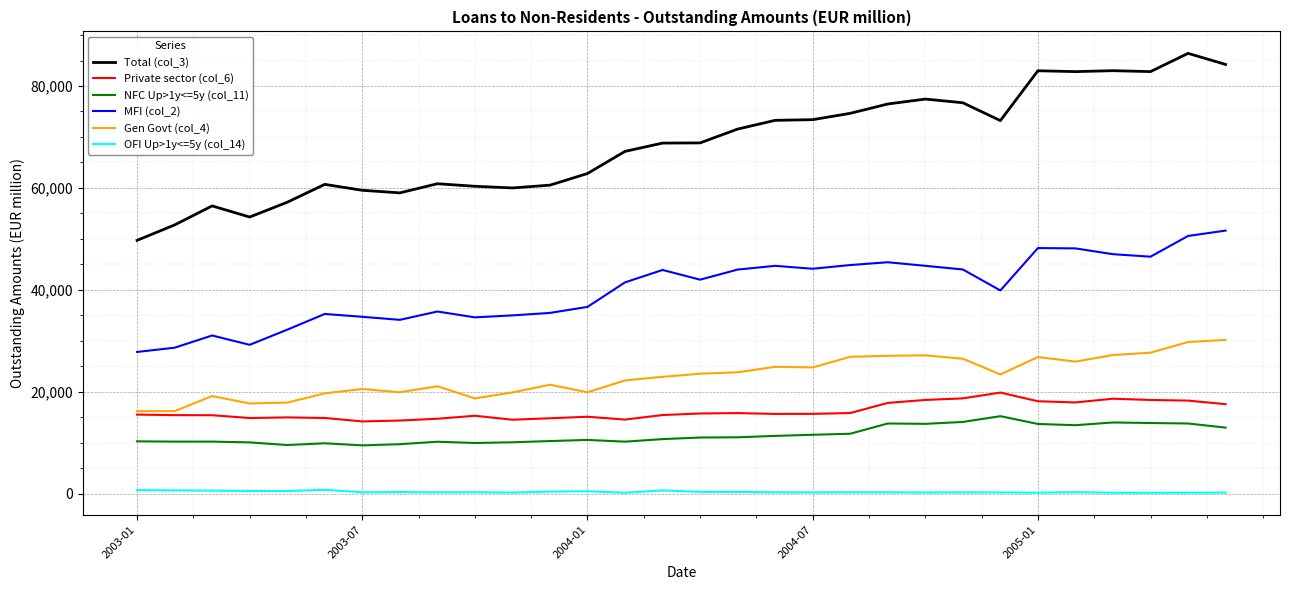

List the series in order of their peak value, lowest first.

OFI Up>1y<=5y (col_14), NFC Up>1y<=5y (col_11), Private sector (col_6), Gen Govt (col_4), MFI (col_2), Total (col_3)